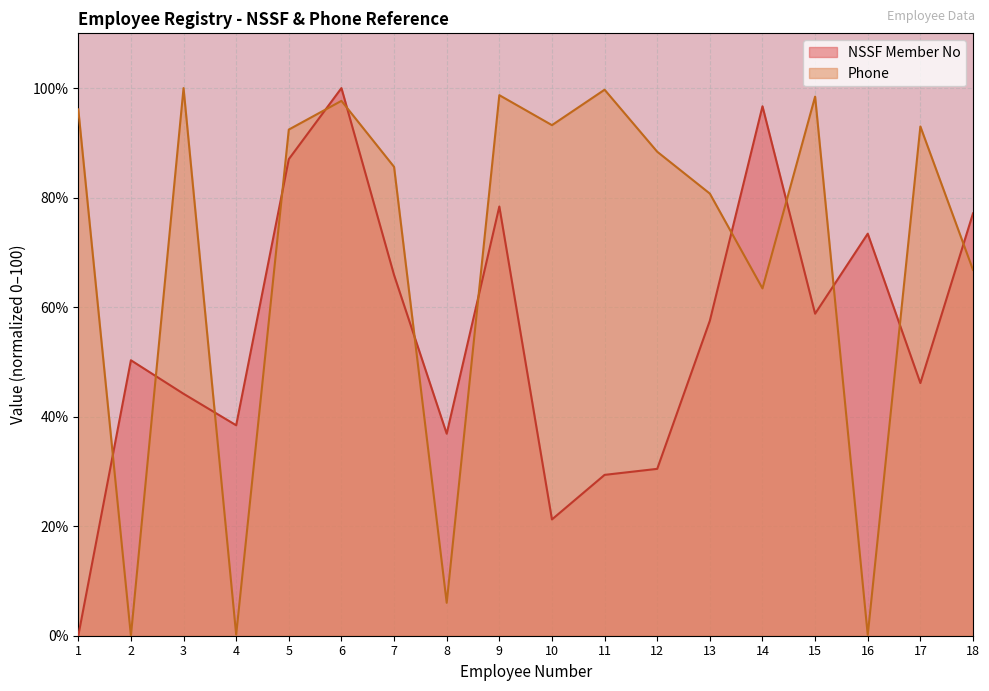

True or false: NSSF Member No has a value of 58.1 at 1.

False